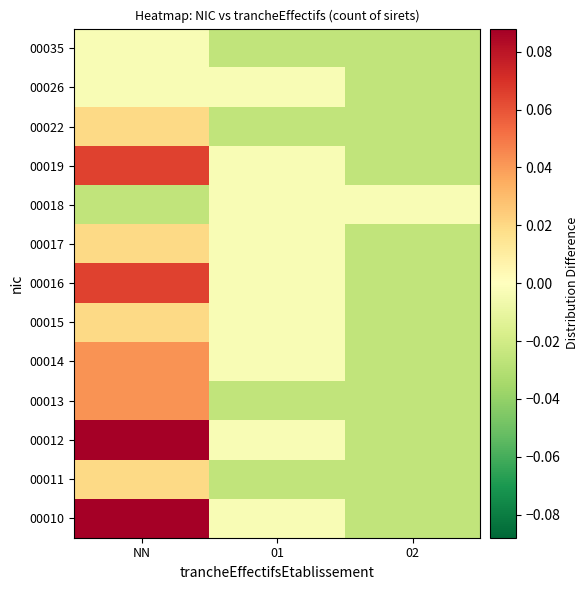

Reading right to left, what are all the values shown in this chart?

00010: 02=-0.0	01=-0.0	NN=0.1
00011: 02=-0.0	01=-0.0	NN=0.0
00012: 02=-0.0	01=-0.0	NN=0.1
00013: 02=-0.0	01=-0.0	NN=0.0
00014: 02=-0.0	01=-0.0	NN=0.0
00015: 02=-0.0	01=-0.0	NN=0.0
00016: 02=-0.0	01=-0.0	NN=0.1
00017: 02=-0.0	01=-0.0	NN=0.0
00018: 02=-0.0	01=-0.0	NN=-0.0
00019: 02=-0.0	01=-0.0	NN=0.1
00022: 02=-0.0	01=-0.0	NN=0.0
00026: 02=-0.0	01=-0.0	NN=-0.0
00035: 02=-0.0	01=-0.0	NN=-0.0